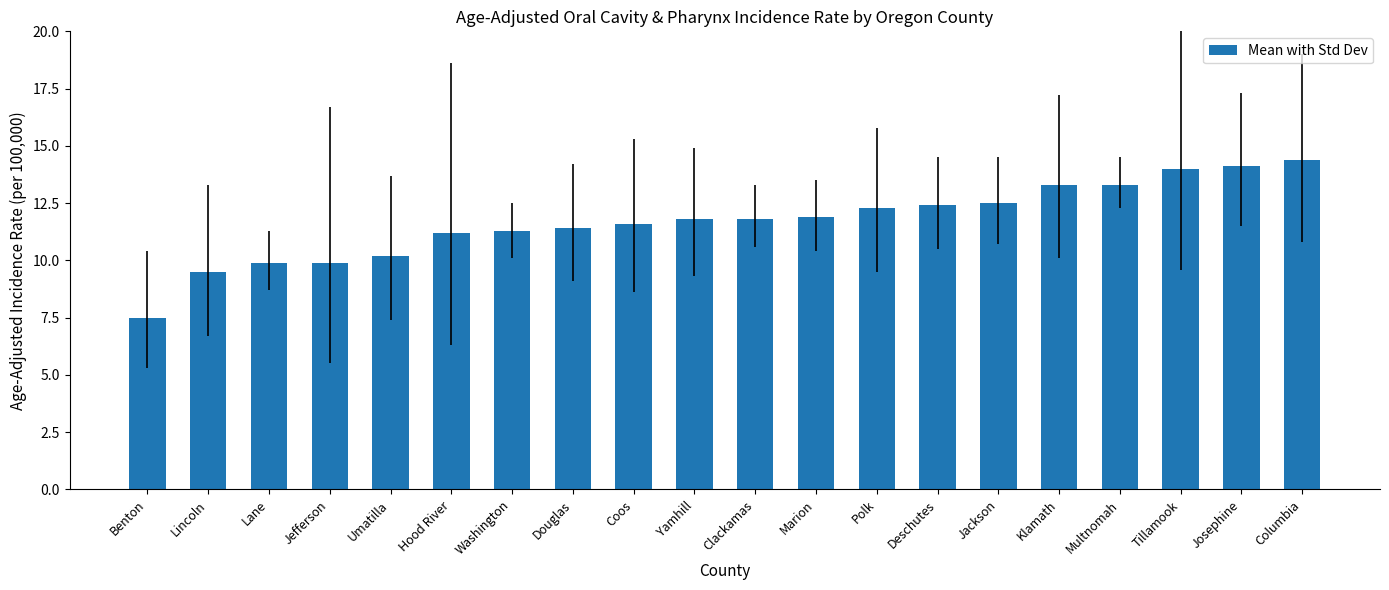

How many data points are less than 11?

5